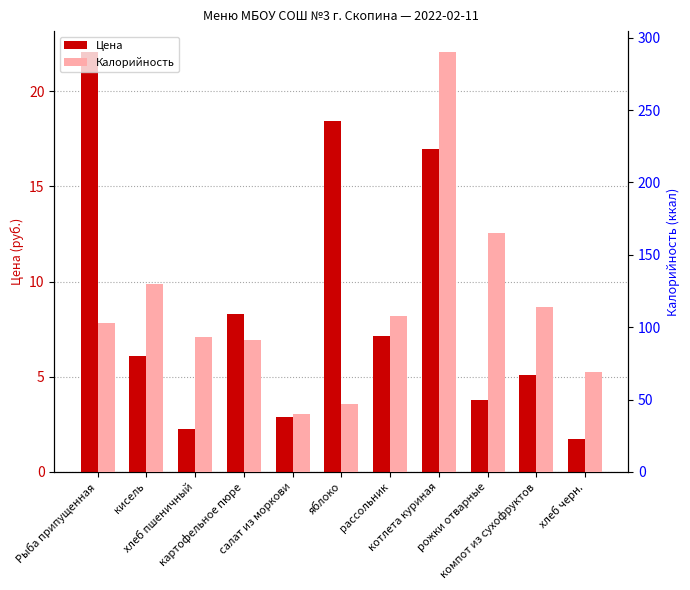

The value of Калорийность at котлета куриная is 290.0. True or false?

True